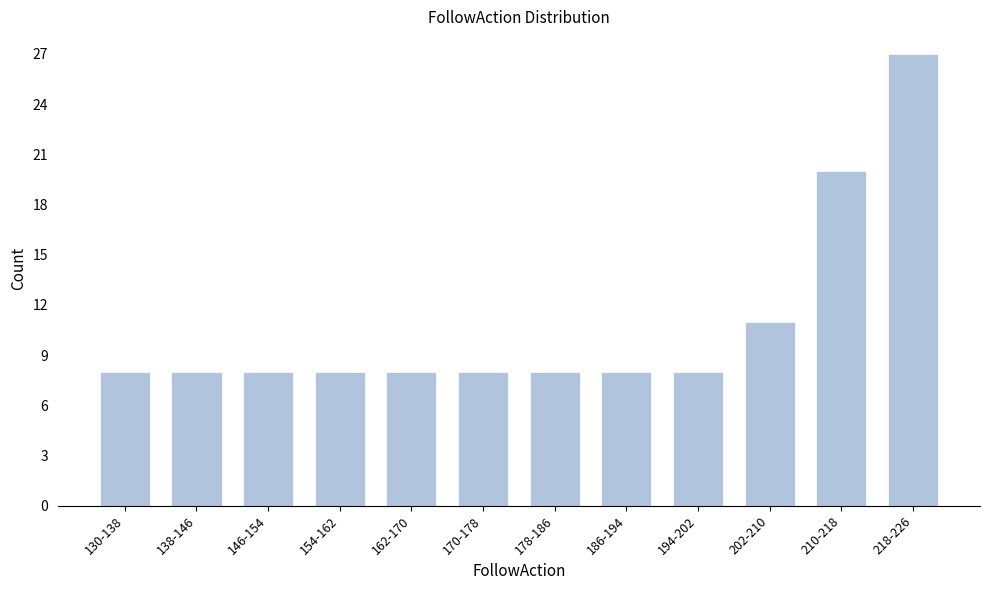

Reading left to right, transcribe all the data shown in this chart.

130-138=8	138-146=8	146-154=8	154-162=8	162-170=8	170-178=8	178-186=8	186-194=8	194-202=8	202-210=11	210-218=20	218-226=27